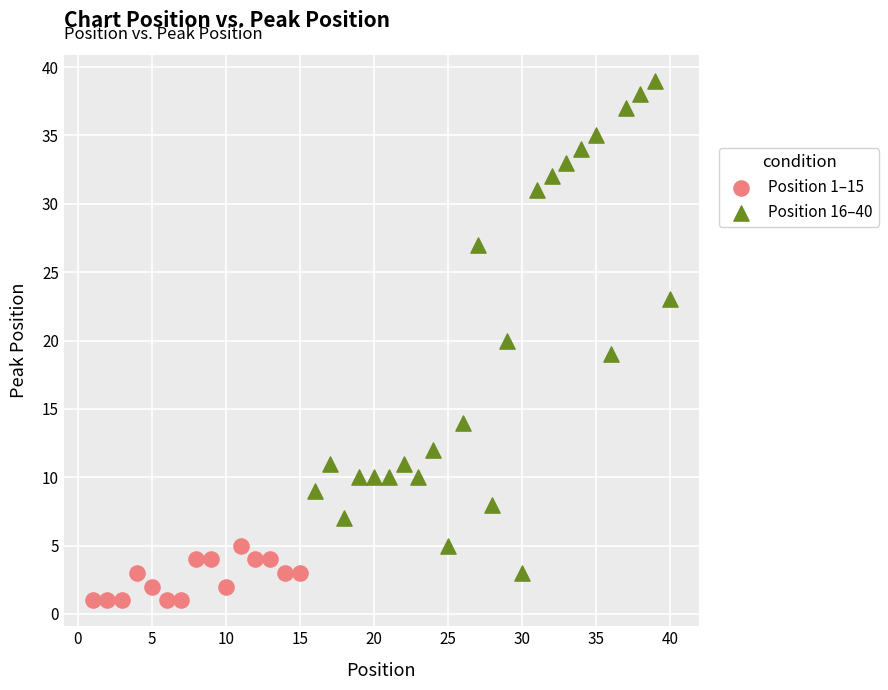

Which series has the largest Y range (max minus min)?

Position 16–40